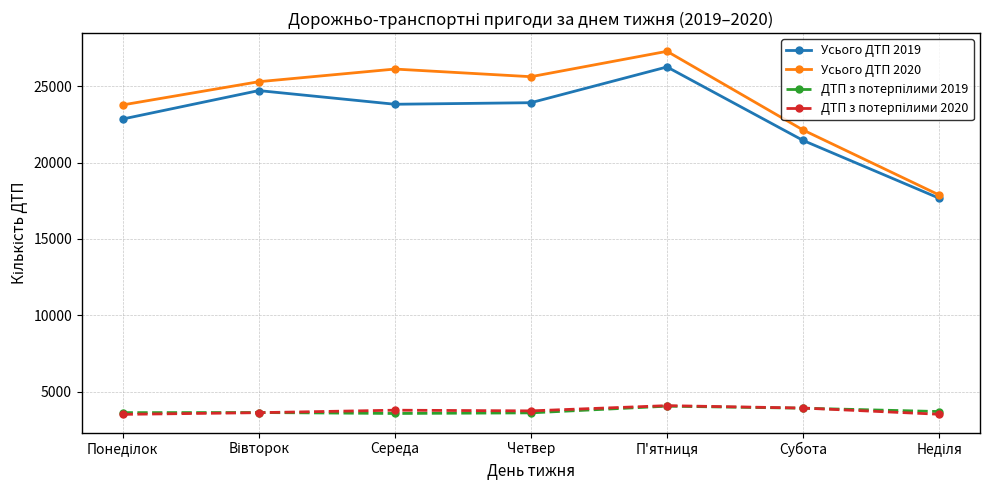

What is the label of the 6th point from the left?

Субота